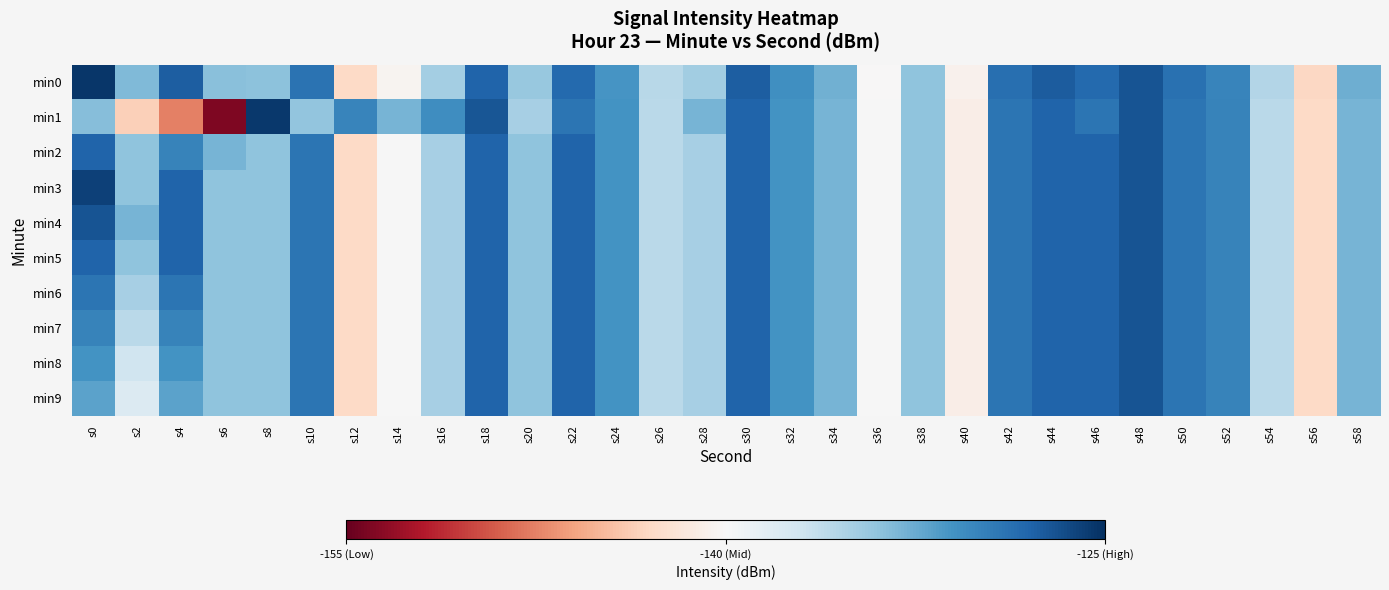

Which series changed the most between s0 and s52?

min0